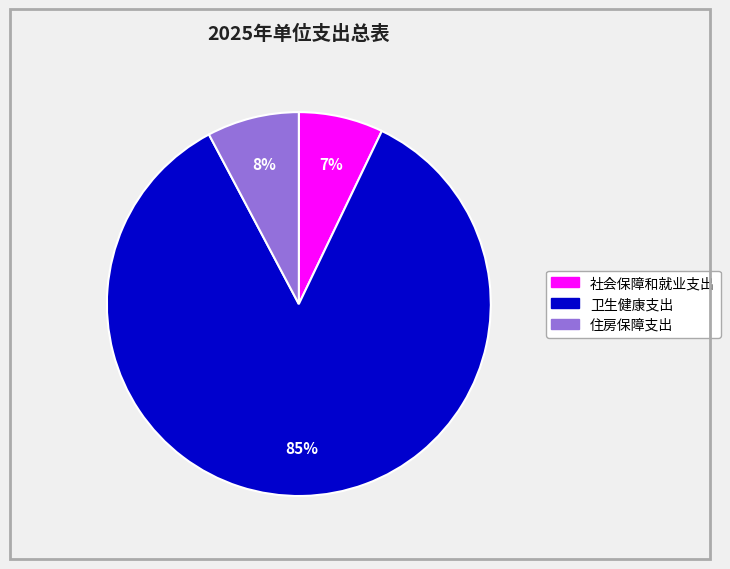

Between 卫生健康支出 and 住房保障支出, which is larger?

卫生健康支出